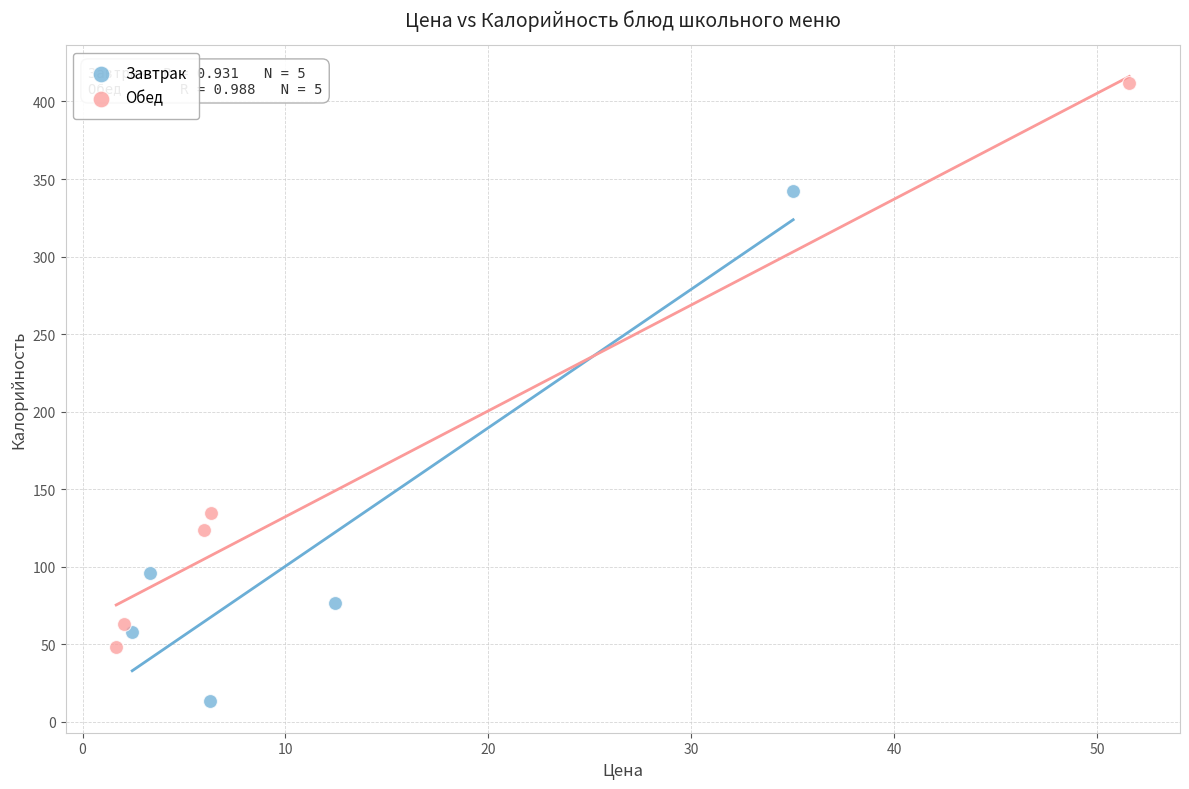

Which series reaches the minimum Y coordinate?

Завтрак